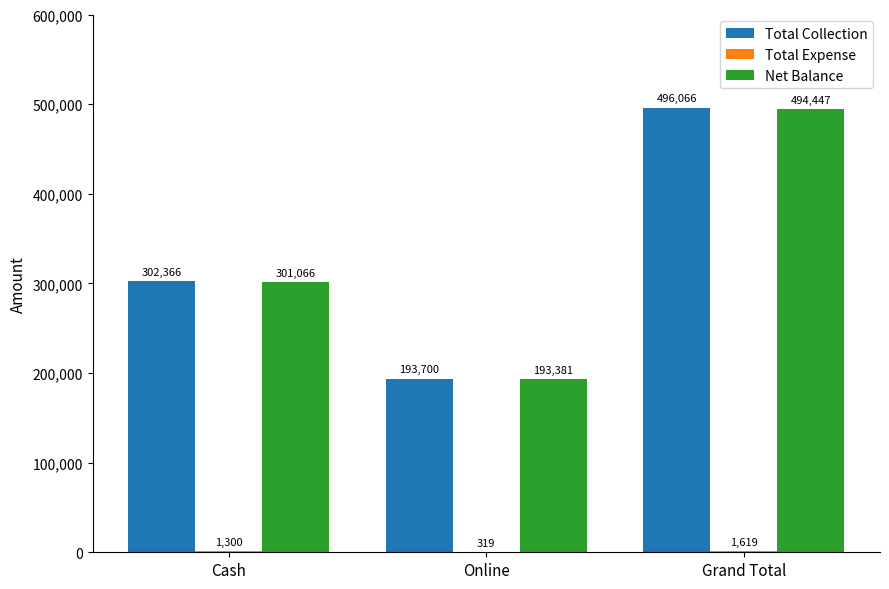

At which category is the sum across all series the highest?

Grand Total